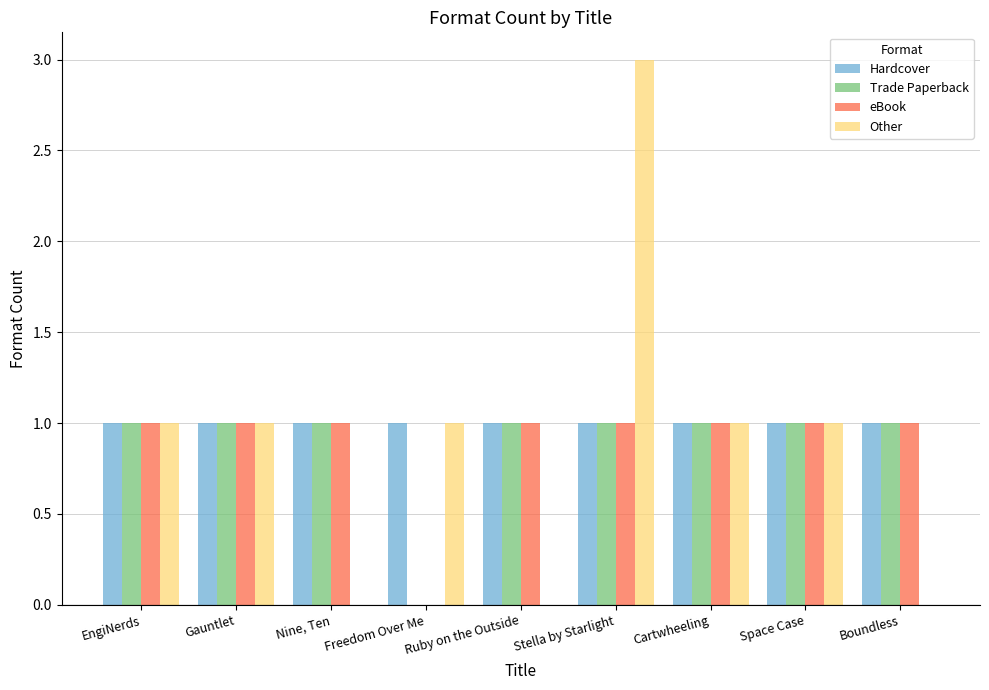

Reading left to right, what are all the values shown in this chart?

Hardcover: EngiNerds=1	Gauntlet=1	Nine, Ten=1	Freedom Over Me=1	Ruby on the Outside=1	Stella by Starlight=1	Cartwheeling=1	Space Case=1	Boundless=1
Trade Paperback: EngiNerds=1	Gauntlet=1	Nine, Ten=1	Freedom Over Me=0	Ruby on the Outside=1	Stella by Starlight=1	Cartwheeling=1	Space Case=1	Boundless=1
eBook: EngiNerds=1	Gauntlet=1	Nine, Ten=1	Freedom Over Me=0	Ruby on the Outside=1	Stella by Starlight=1	Cartwheeling=1	Space Case=1	Boundless=1
Other: EngiNerds=1	Gauntlet=1	Nine, Ten=0	Freedom Over Me=1	Ruby on the Outside=0	Stella by Starlight=3	Cartwheeling=1	Space Case=1	Boundless=0